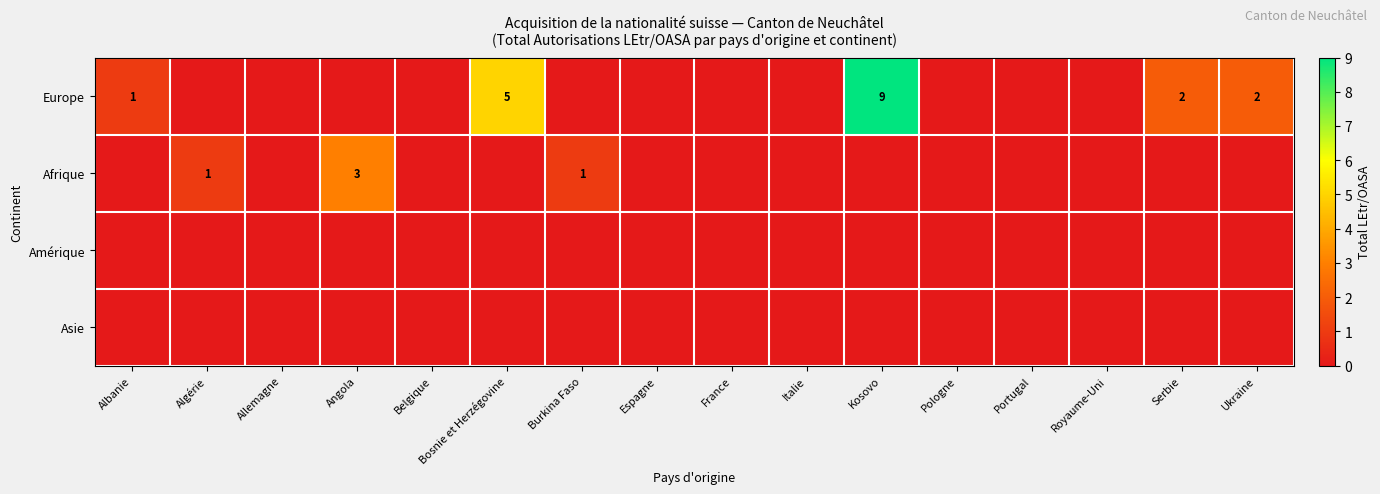

What is the maximum value shown in the chart?

9